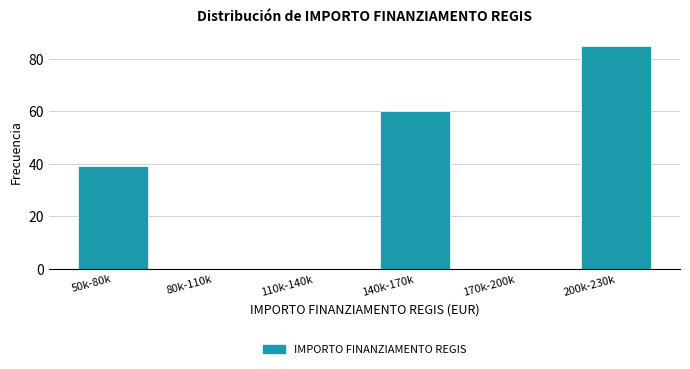

Reading right to left, transcribe all the data shown in this chart.

200k-230k=85	170k-200k=0	140k-170k=60	110k-140k=0	80k-110k=0	50k-80k=39